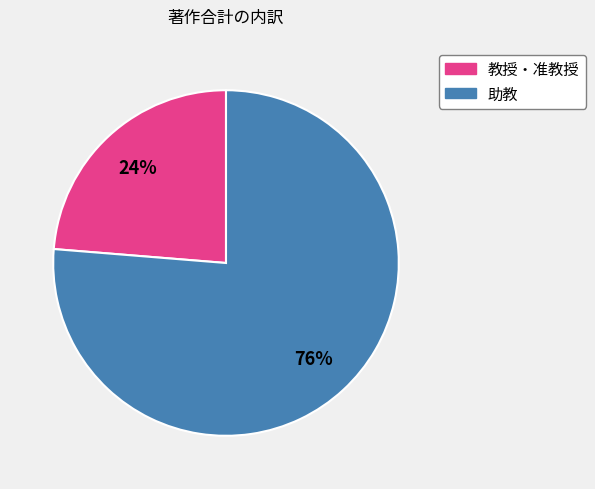

Is there a majority slice in this chart?

Yes